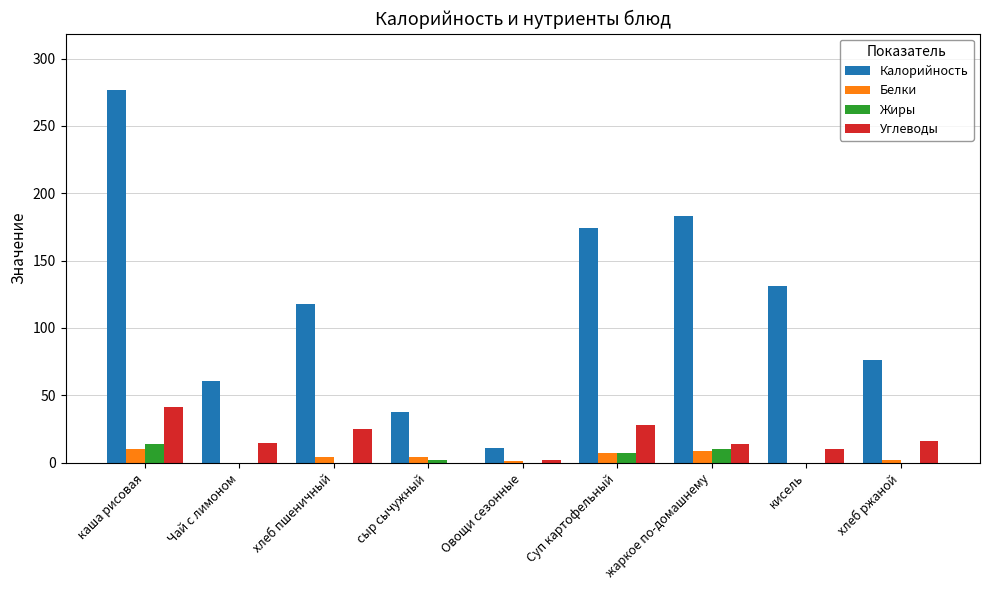

Which series has the largest total across all categories?

Калорийность